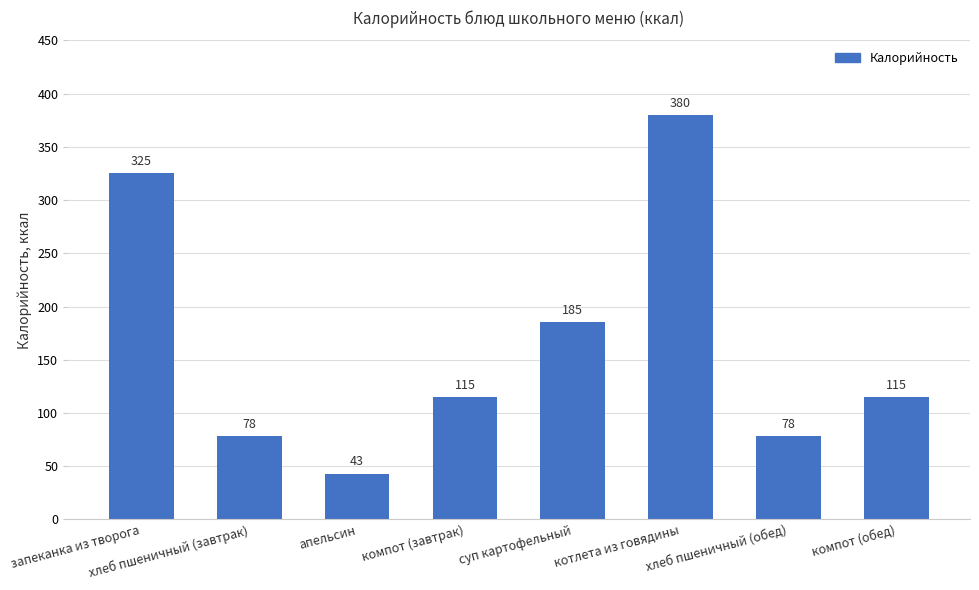

Reading left to right, list all the values displayed in this chart.

запеканка из творога=325	хлеб пшеничный (завтрак)=78	апельсин=43	компот (завтрак)=115	суп картофельный=185	котлета из говядины=380	хлеб пшеничный (обед)=78	компот (обед)=115